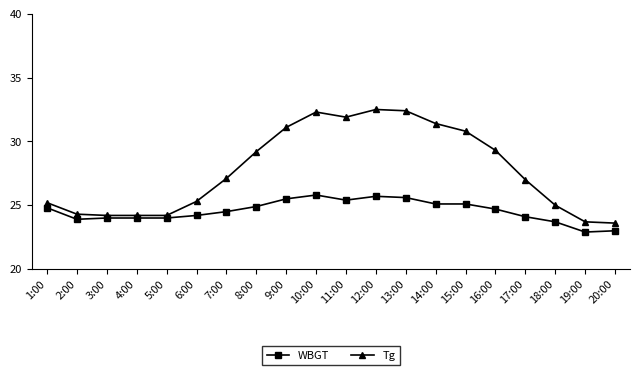

List the series in order of their overall mean, lowest first.

WBGT, Tg